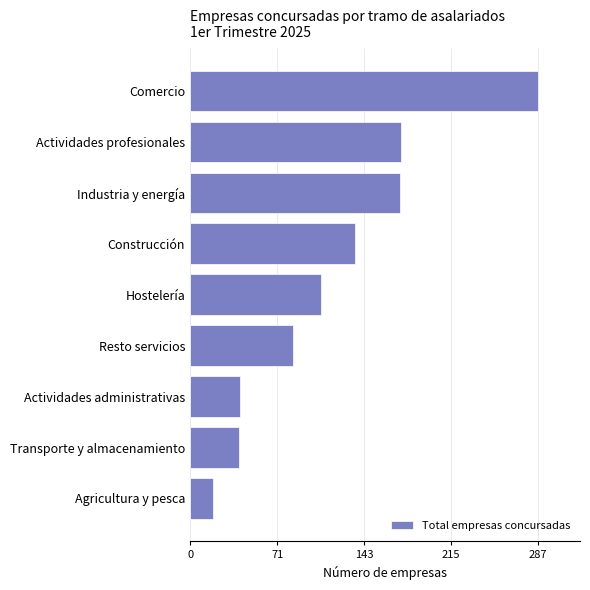

How many bars are there in total?

9